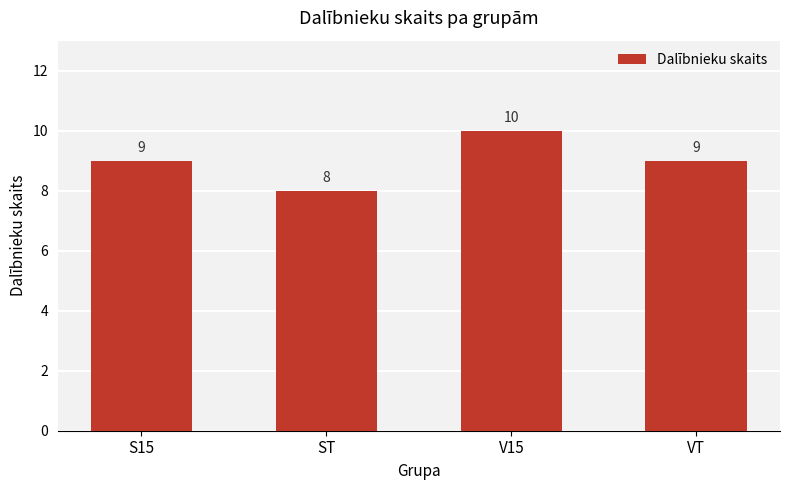

What is the difference between the second highest and minimum values?

1